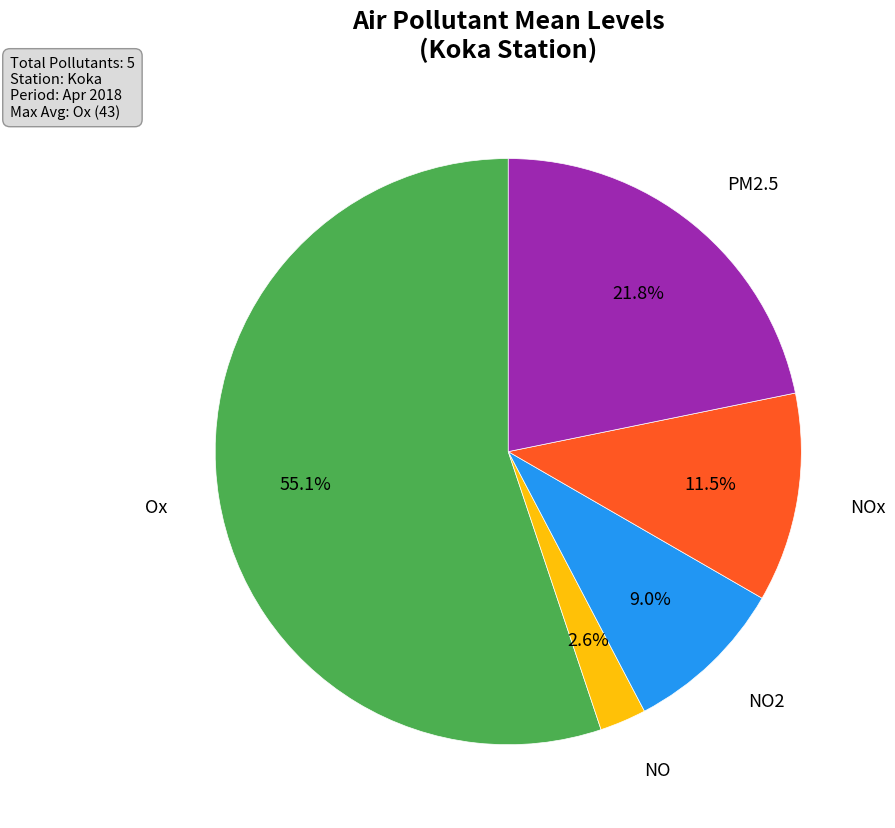

Does any single category account for the majority?

Yes